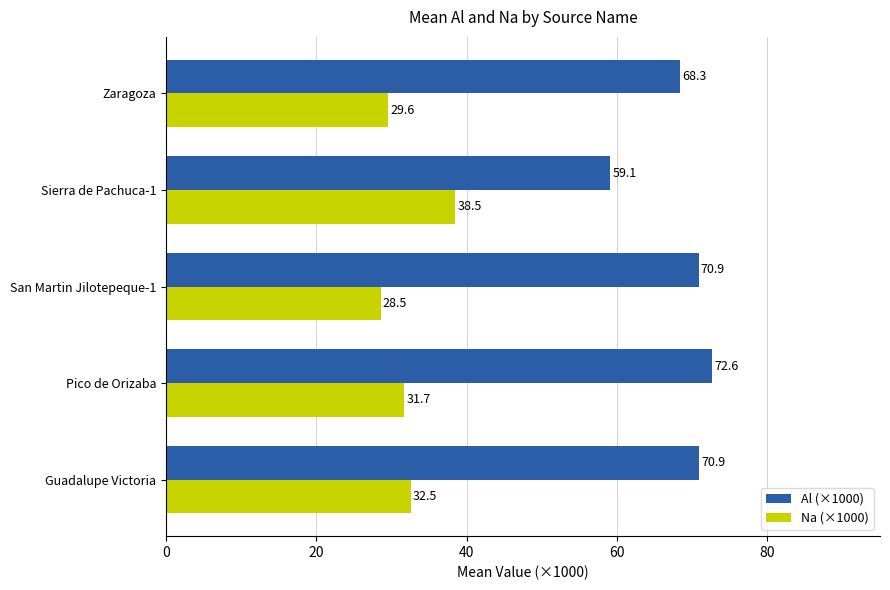

Which series has the largest range (max minus min)?

Al (×1000)